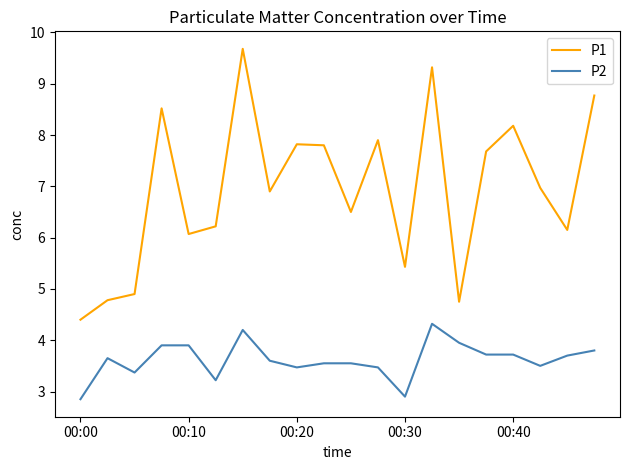

How many lines are shown in the chart?

2